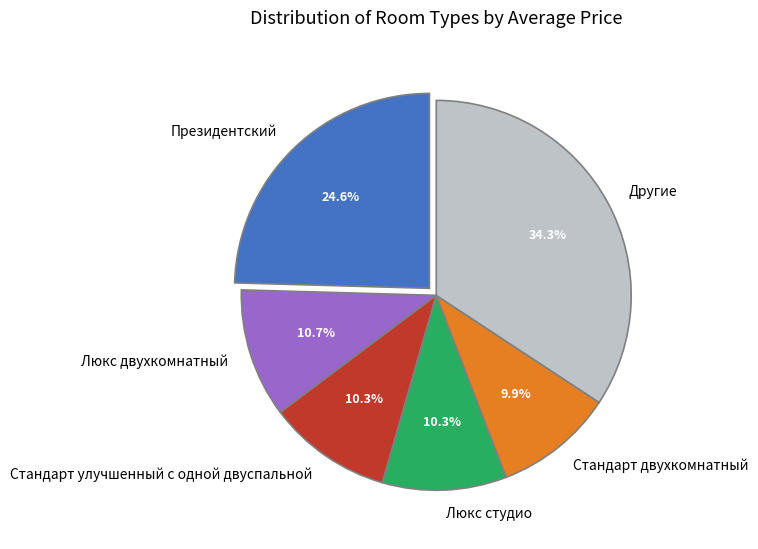

Is there any slice that represents more than half of the pie?

No